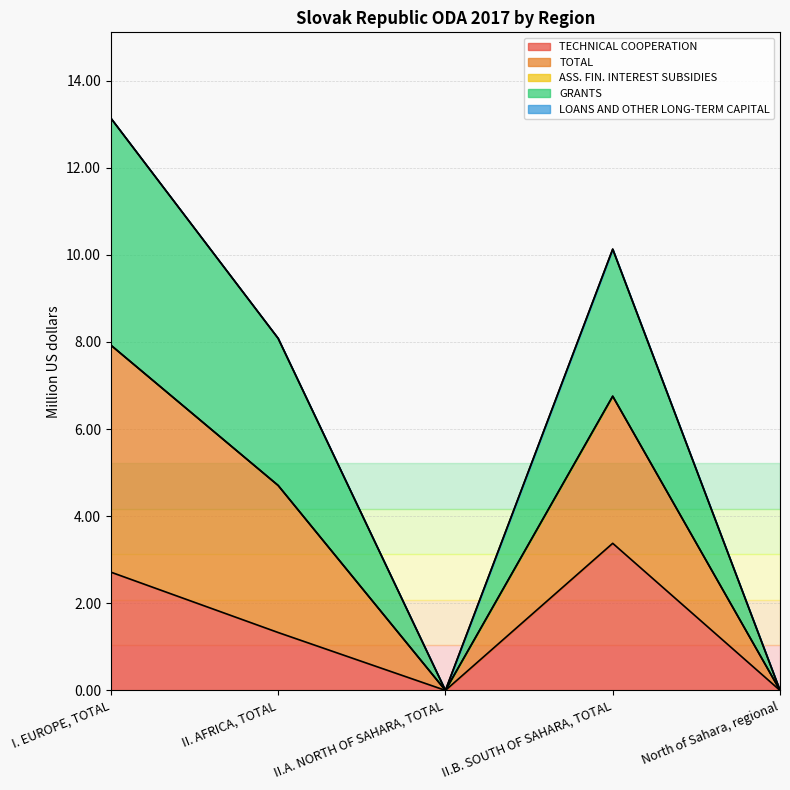

List the labels in order of TECHNICAL COOPERATION value, smallest first.

II.A. NORTH OF SAHARA, TOTAL, North of Sahara, regional, II. AFRICA, TOTAL, I. EUROPE, TOTAL, II.B. SOUTH OF SAHARA, TOTAL